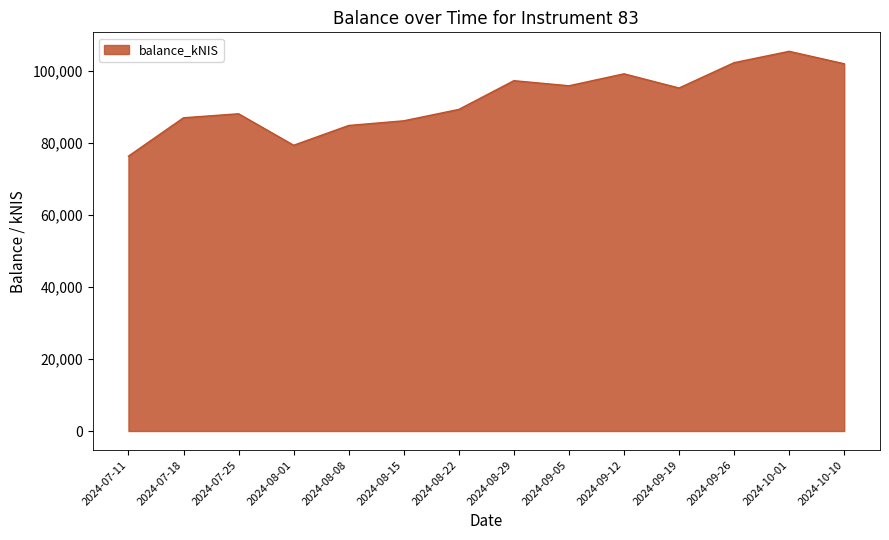

Which category has the highest value across all series?

2024-10-01